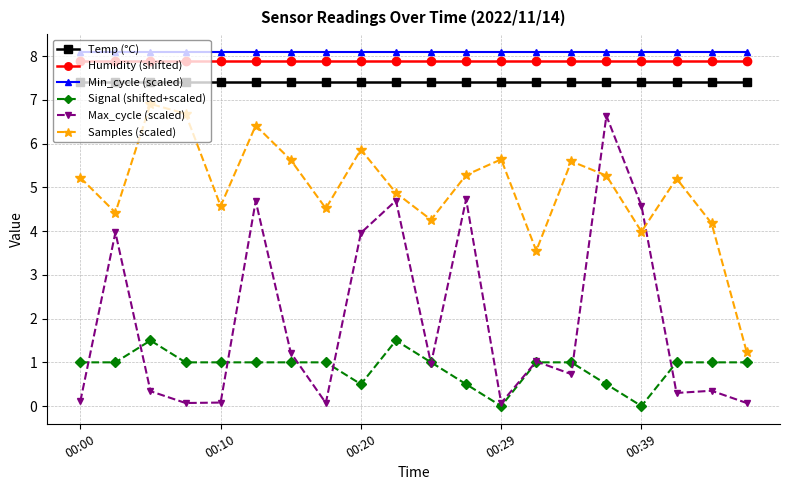

True or false: Samples (scaled) and Humidity (shifted) cross at least once.

False